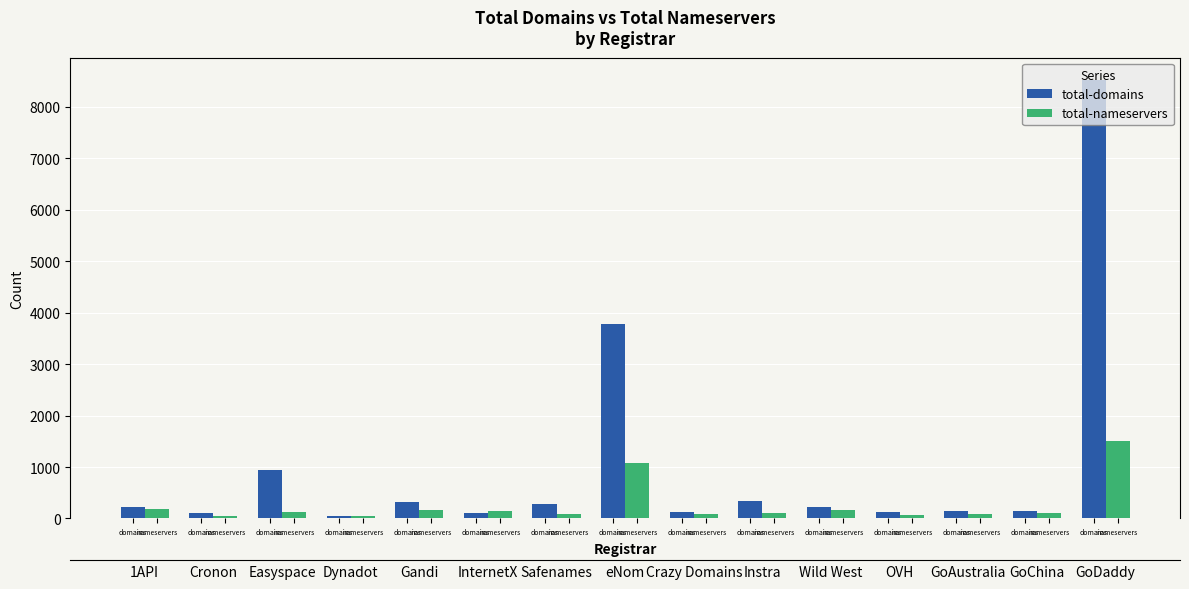

Which series has the largest total across all categories?

total-domains